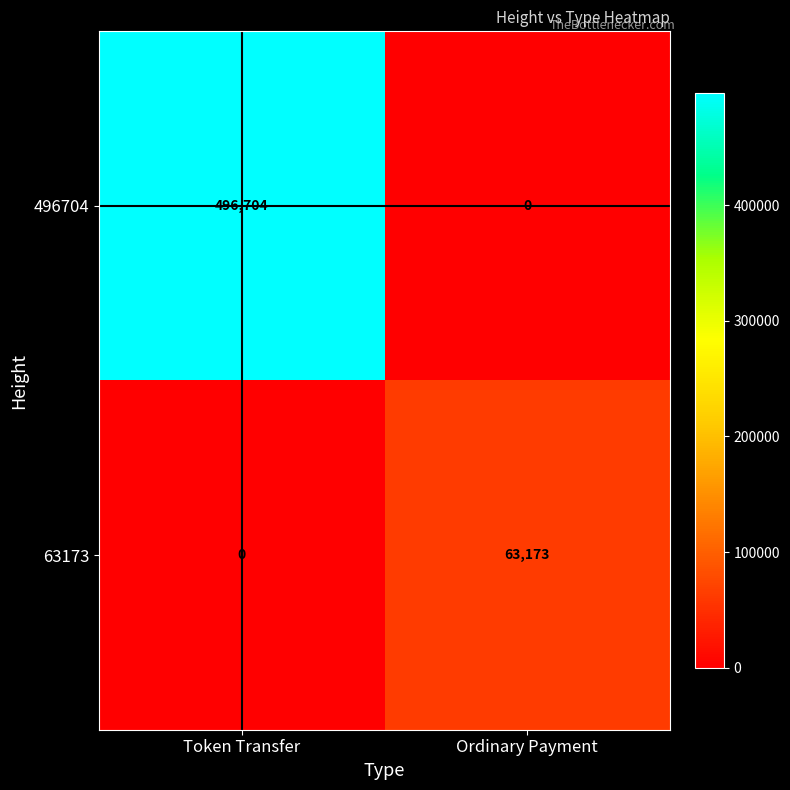

Between Token Transfer and Ordinary Payment, which series saw the biggest shift?

496704